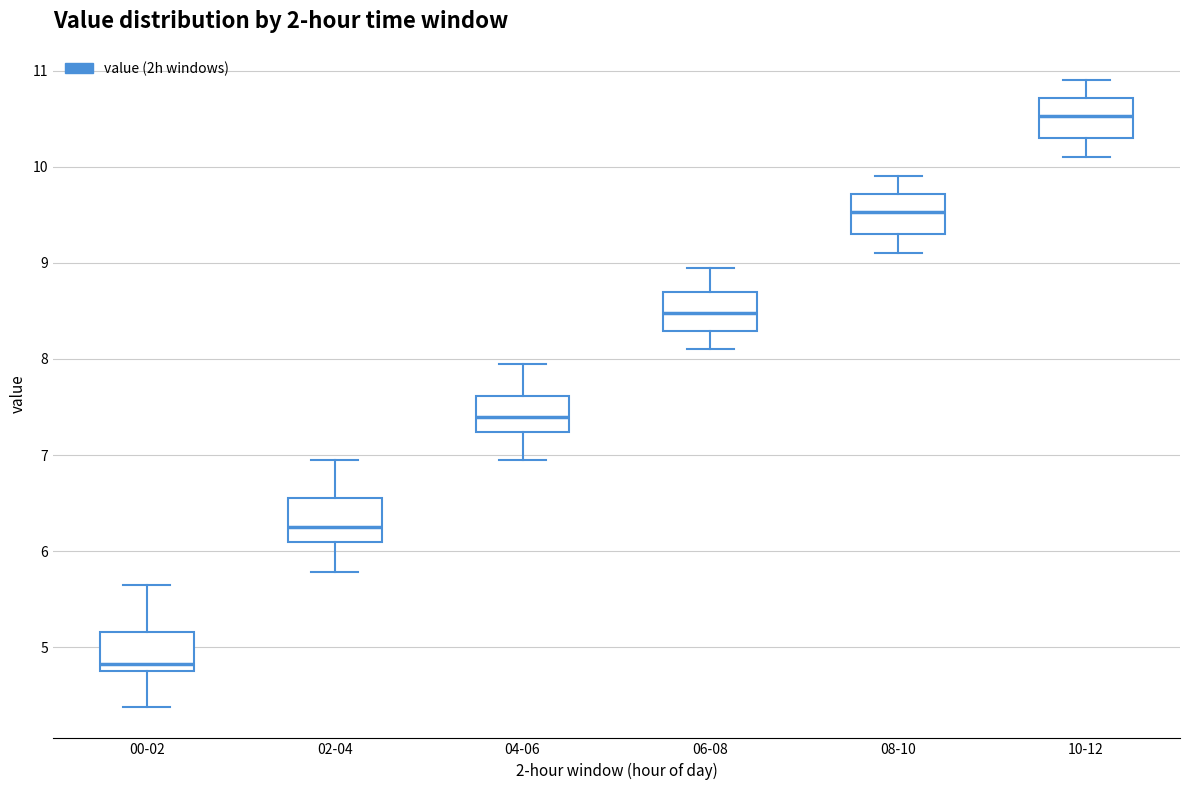

Which box has the highest median line?

10-12